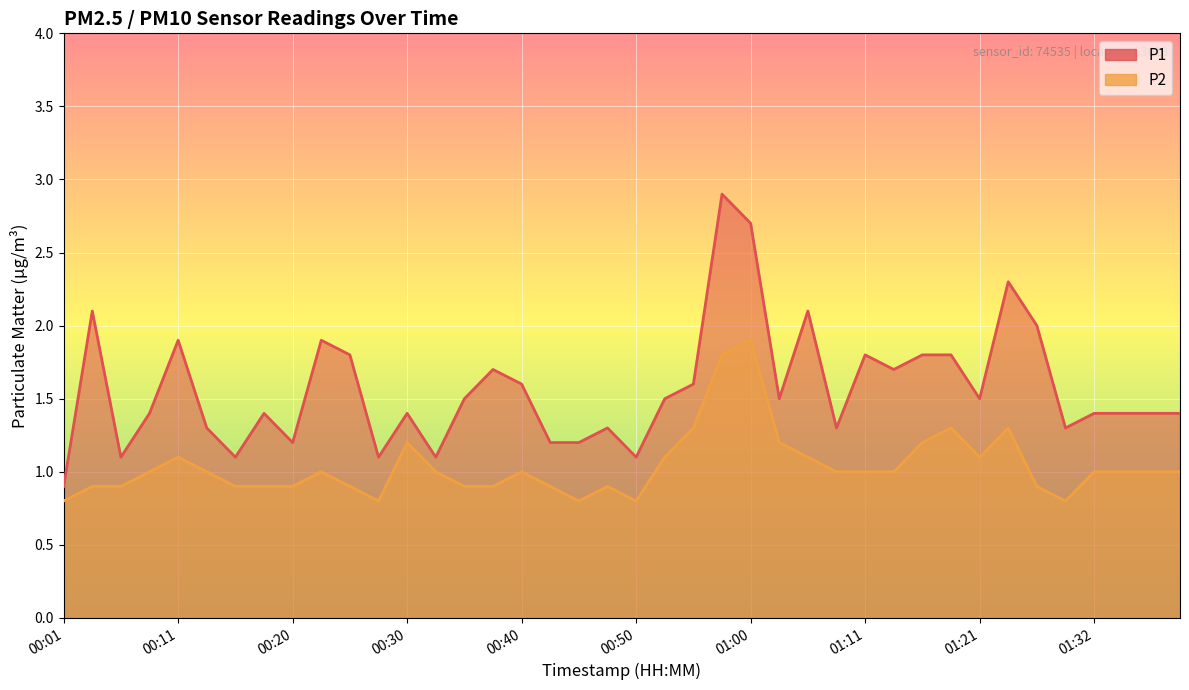

Rank the categories by P2 value from lowest to highest.

00:01, 00:28, 00:45, 00:50, 01:30, 00:03, 00:06, 00:16, 00:18, 00:20, 00:25, 00:35, 00:38, 00:43, 00:48, 01:27, 00:08, 00:13, 00:23, 00:33, 00:40, 01:08, 01:11, 01:13, 01:32, 01:35, 01:37, 01:40, 00:11, 00:53, 01:05, 01:21, 00:30, 01:03, 01:16, 00:55, 01:19, 01:24, 00:58, 01:00